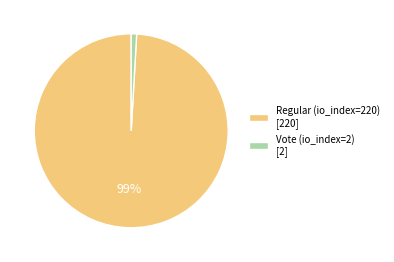

To the nearest percent, what is the average slice percentage?

50%